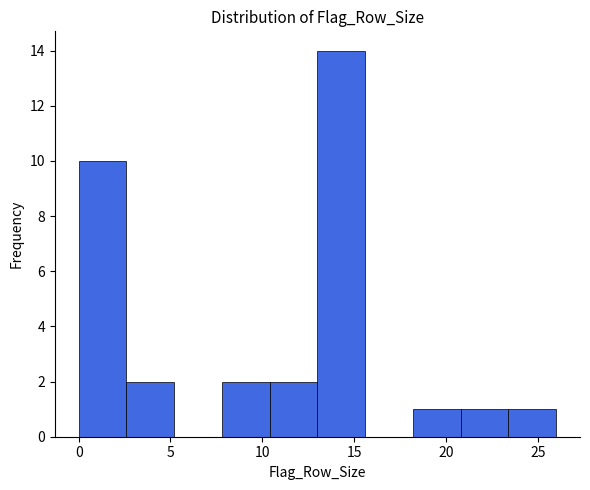

Reading left to right, transcribe this chart: for each bar, give the range it covers on the x-axis and its height. Neither the bar edges nor the heights are printed on the chart, so give them approximately, as read against the axes.

0.0 to 2.6: 10
2.6 to 5.2: 2
5.2 to 7.8: 0
7.8 to 10.4: 2
10.4 to 13.0: 2
13.0 to 15.6: 14
15.6 to 18.2: 0
18.2 to 20.8: 1
20.8 to 23.4: 1
23.4 to 26.0: 1